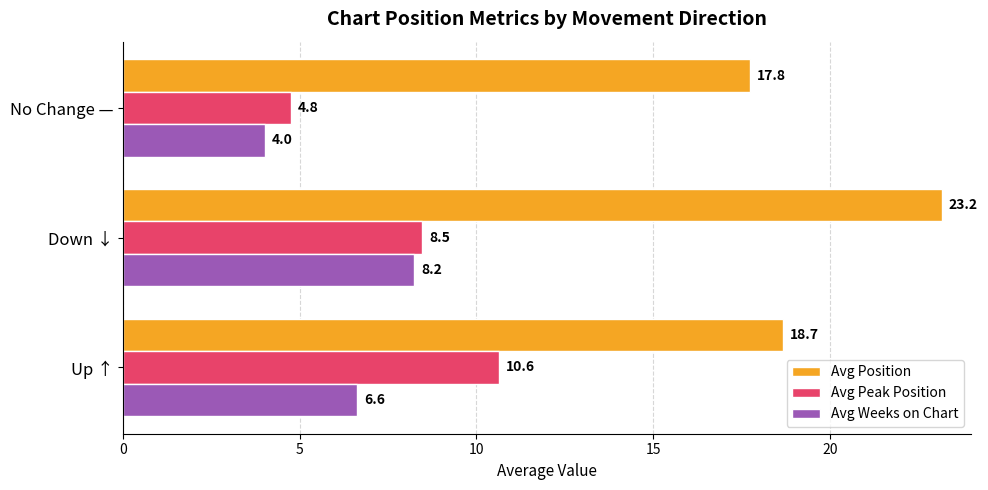

At how many categories does at least one series exceed 6?

3